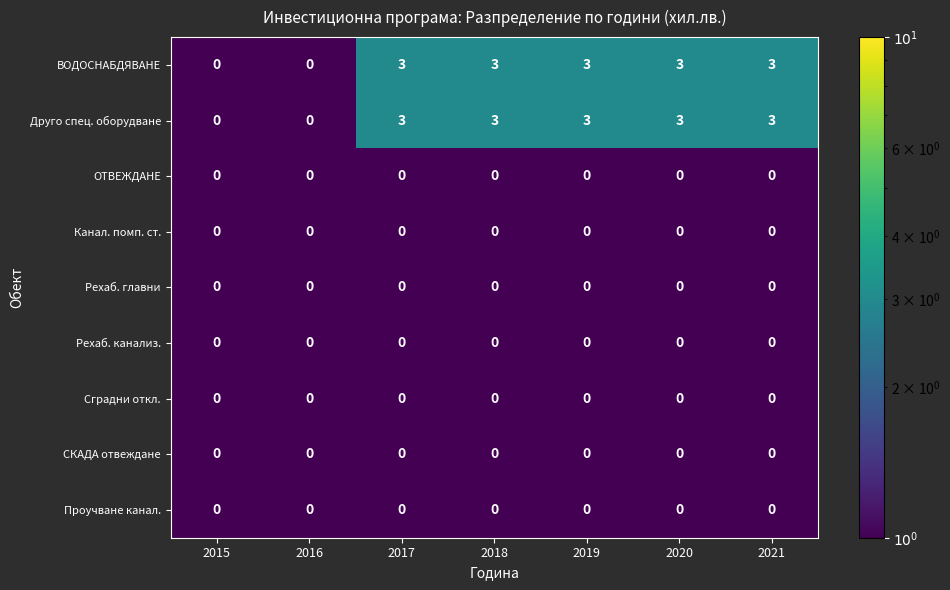

Count the Друго спец. оборудване values in the range 0 to 3.

7